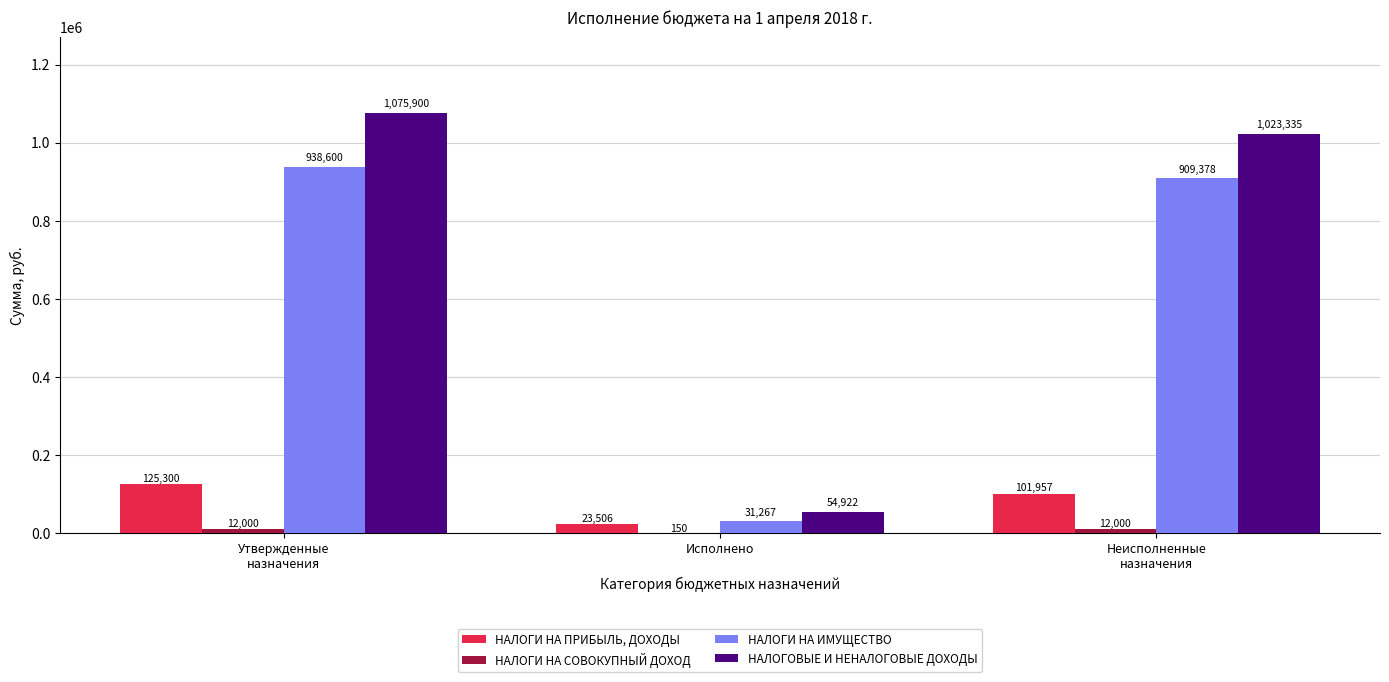

Read the НАЛОГИ НА ПРИБЫЛЬ, ДОХОДЫ value at Исполнено.

23505.5